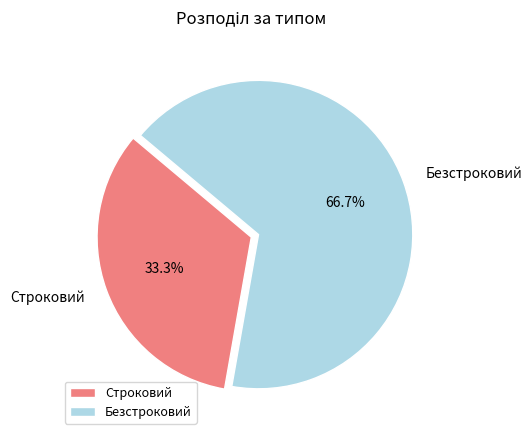

The Строковий slice represents 39% of the pie. True or false?

False